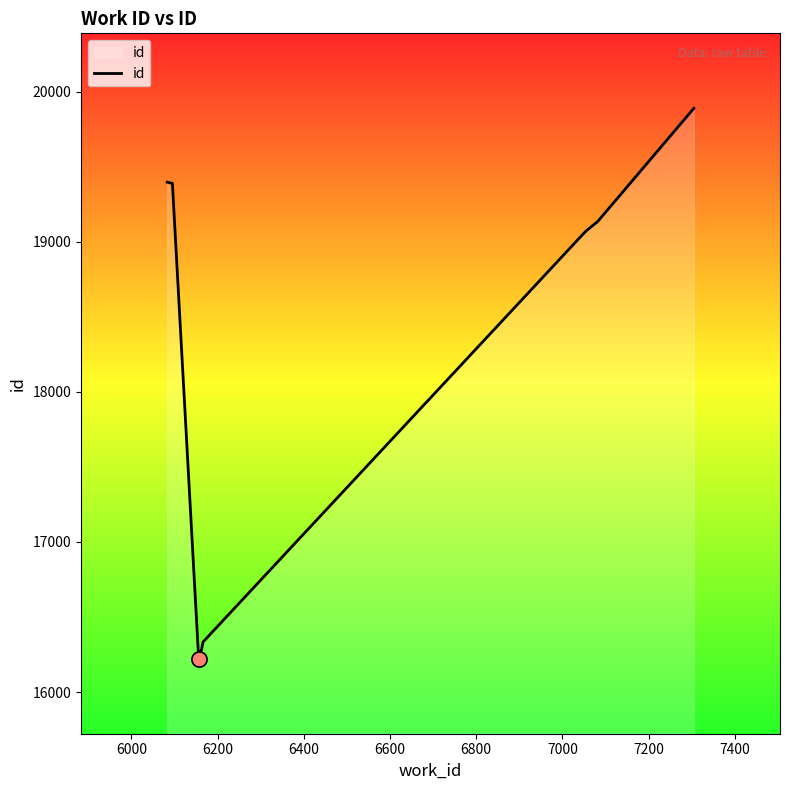

What is the minimum value shown in the chart?

16222